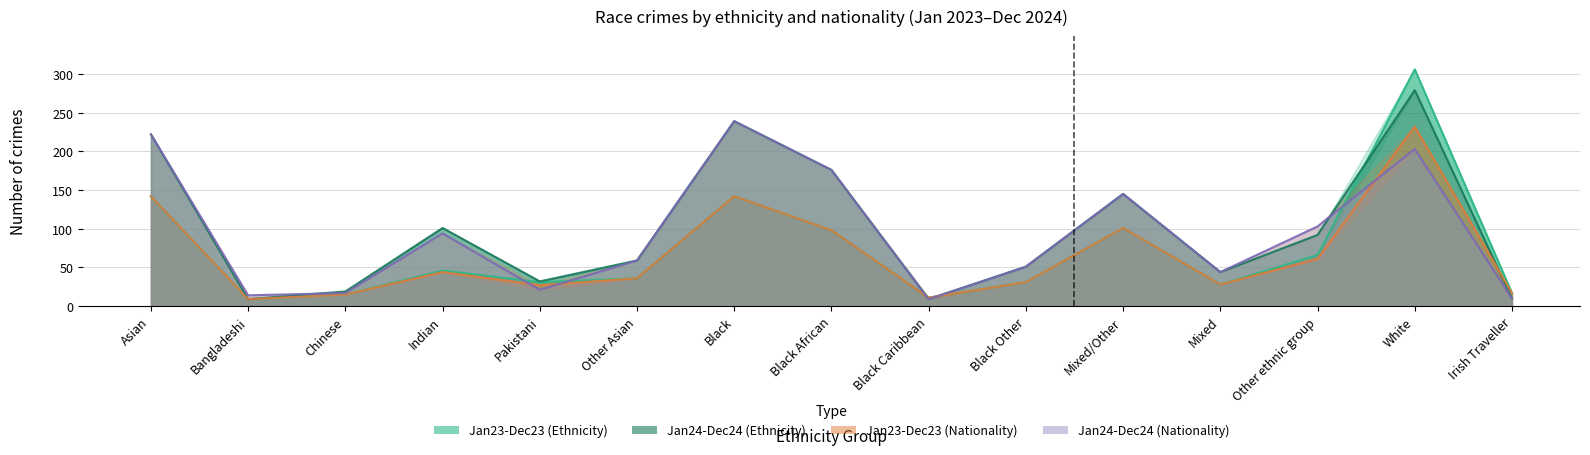

Reading left to right, list all the values displayed in this chart.

Jan23-Dec23 (Ethnicity): 142	9	15	46	31	36	142	98	11	31	101	28	66	306	17
Jan24-Dec24 (Ethnicity): 222	9	19	101	32	59	239	176	9	51	145	44	92	279	10
Jan23-Dec23 (Nationality): 142	9	15	44	27	36	142	98	11	31	101	28	61	232	17
Jan24-Dec24 (Nationality): 222	14	17	94	21	59	239	176	9	51	145	44	103	203	10